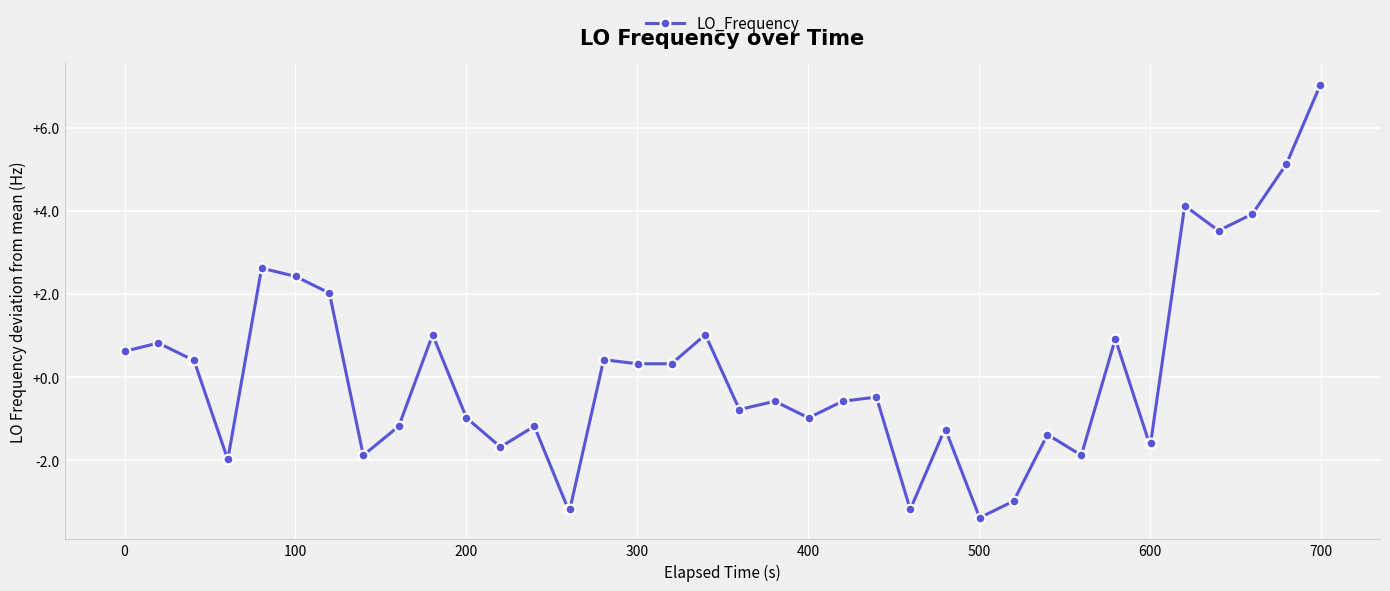

What is the smallest value displayed?

-3.4